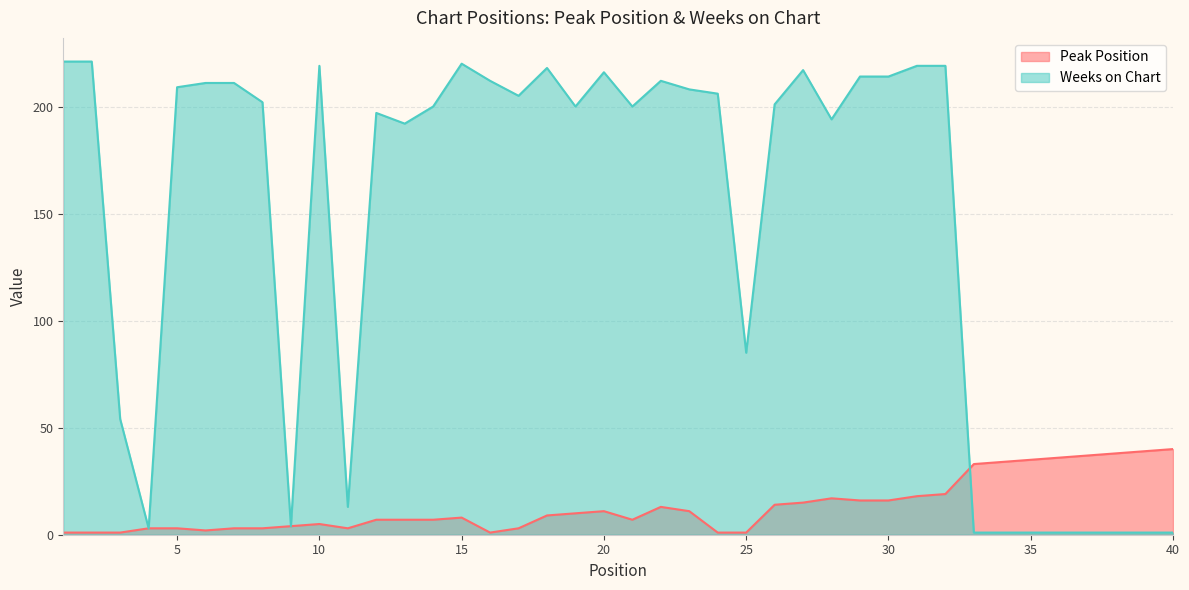

At which category does Weeks on Chart reach its first local peak?

10